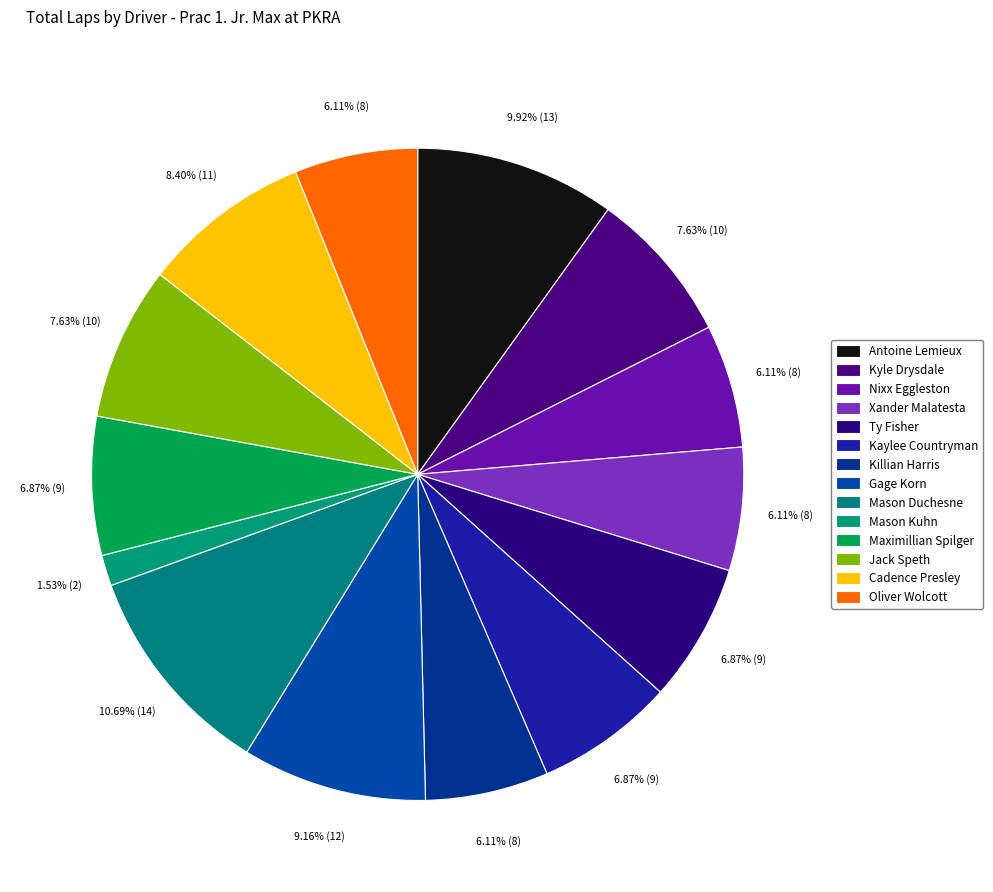

Count the number of slices in the pie.

14